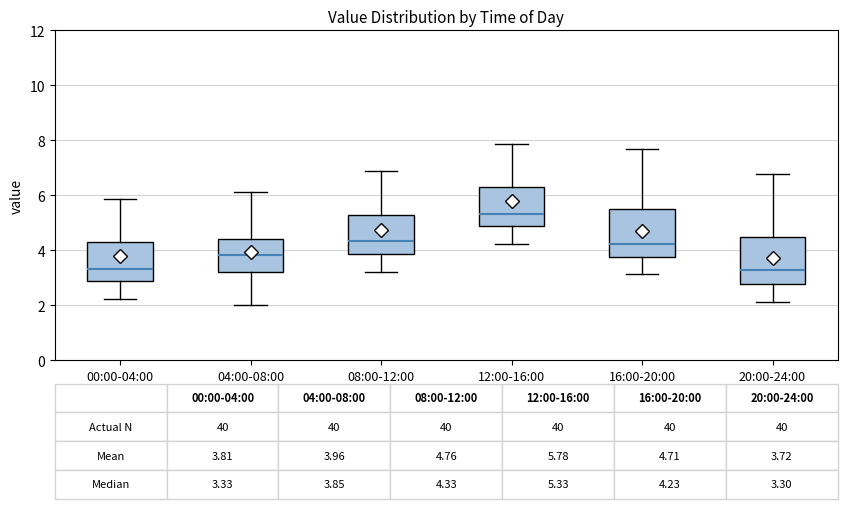

Which box's median line is the highest?

12:00-16:00